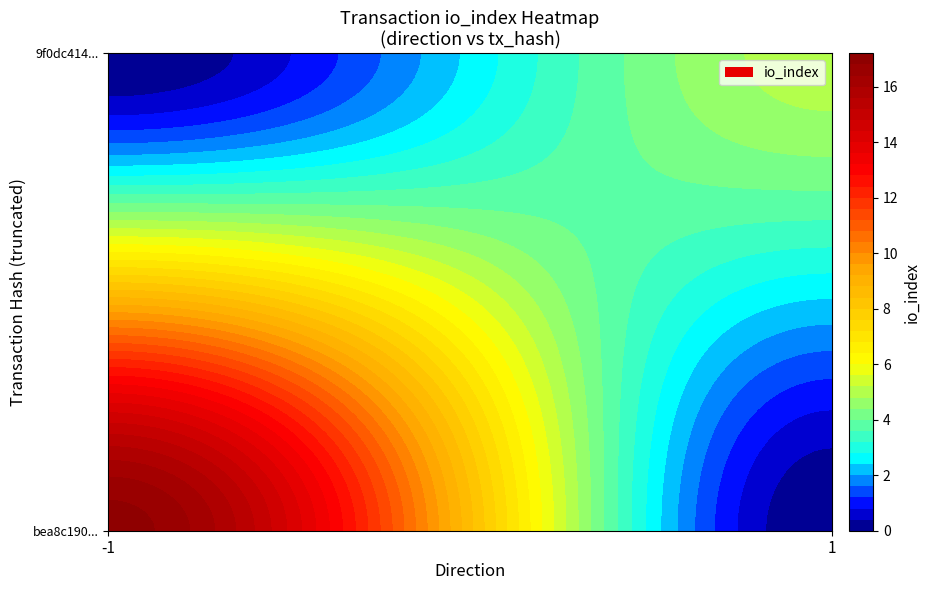

True or false: bea8c19055d674daaa495256f1be7276ca4866a has a value of 28 at io_index.

False